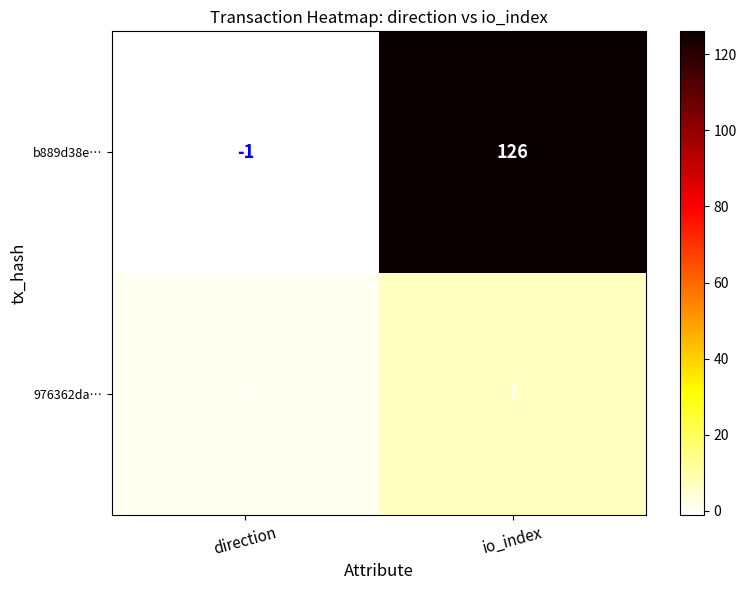

How many values in the 976362da… series are below 7?

1